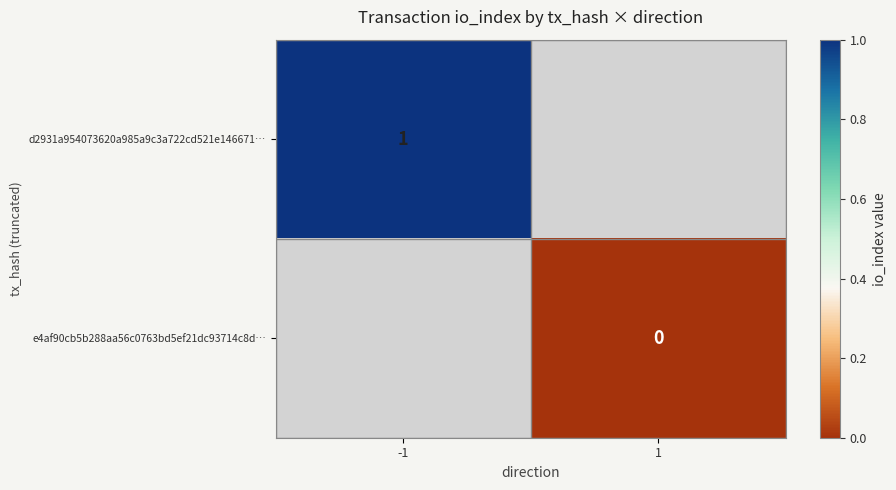

How many data points does each series have?

2